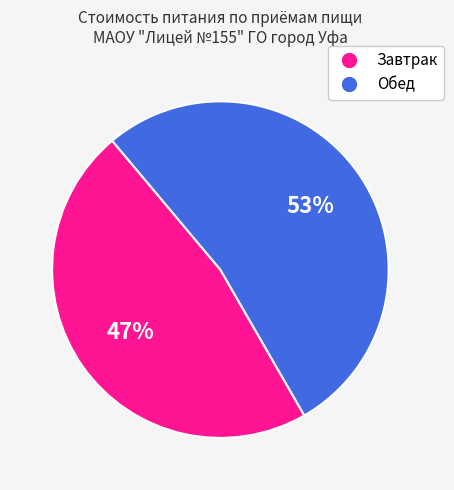

What percentage is the Обед slice, to the nearest percent?

53%